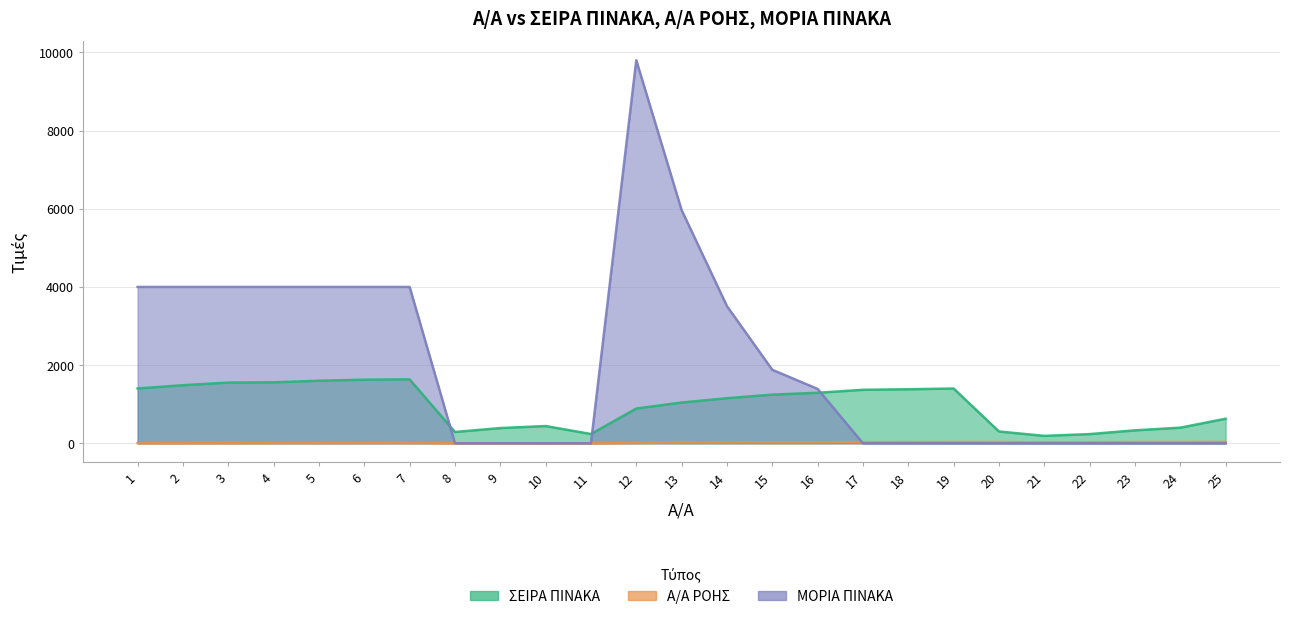

What value does the ΣΕΙΡΑ ΠΙΝΑΚΑ series have at 18?

1382.0